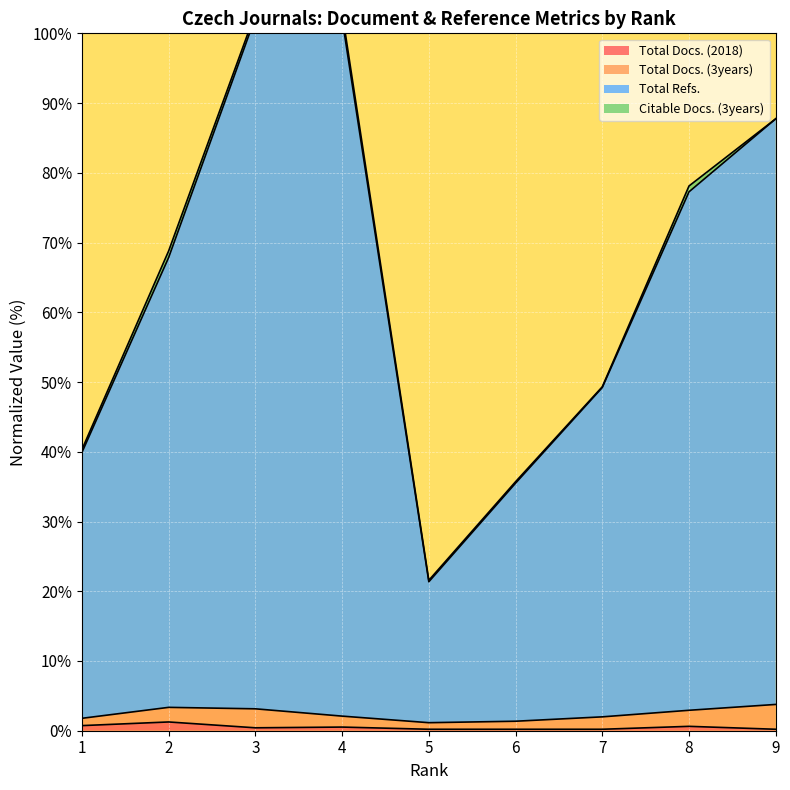

True or false: Total Docs. (2018) has a value of 1.3 at 2.

True